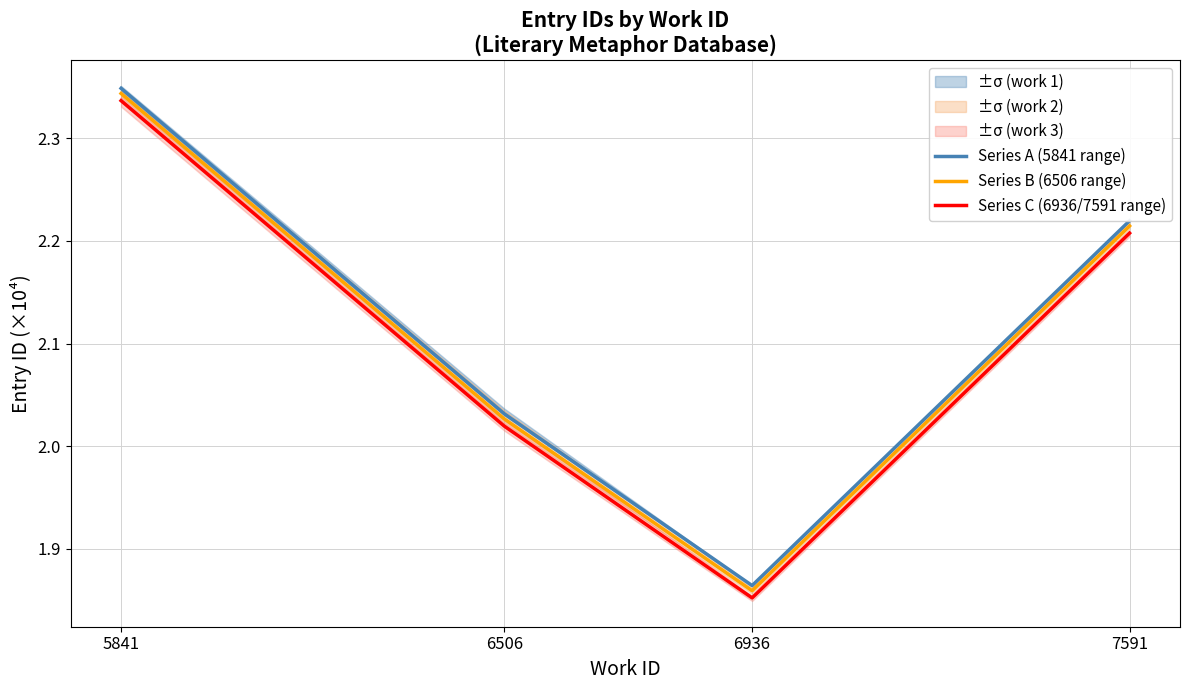

The Series C (6936/7591 range) series shows 3.3 at 7591. True or false?

False